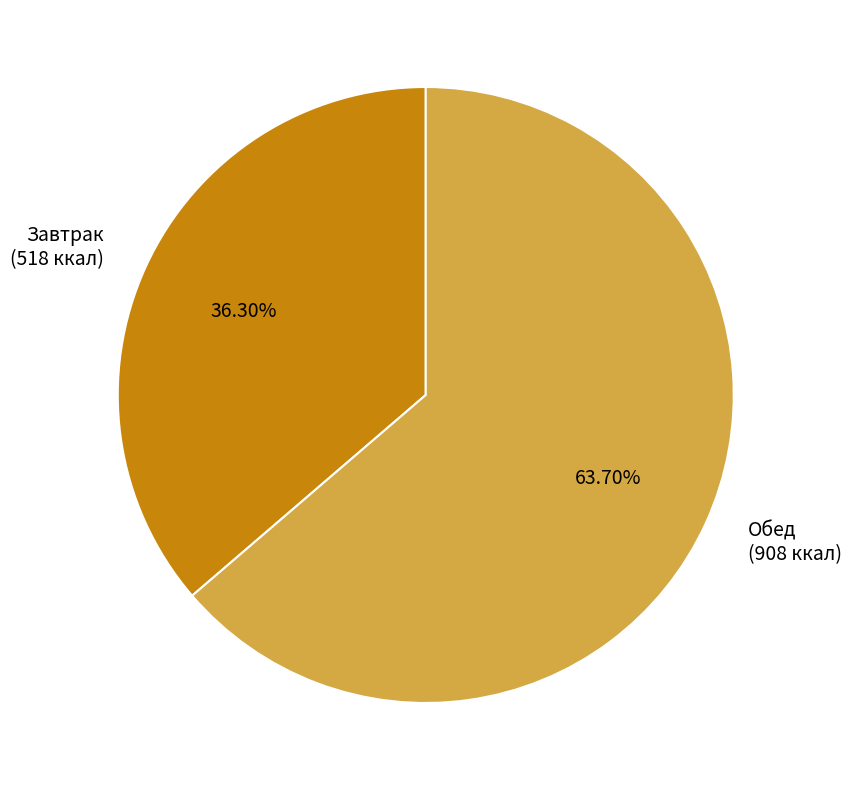

Which category has the biggest portion of the pie?

Обед